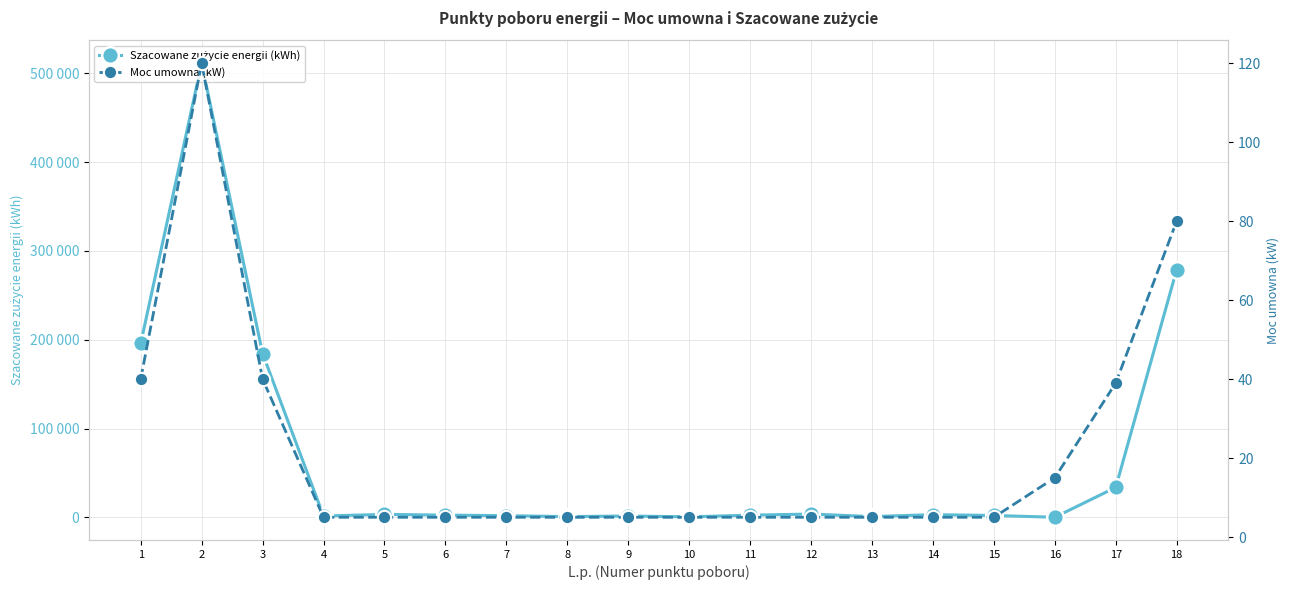

What is the minimum value shown in the chart?

5